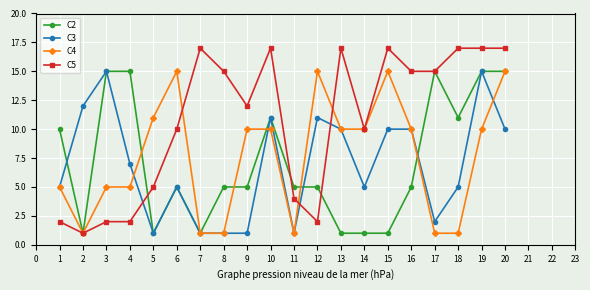

How many times do C5 and C3 cross each other?

3